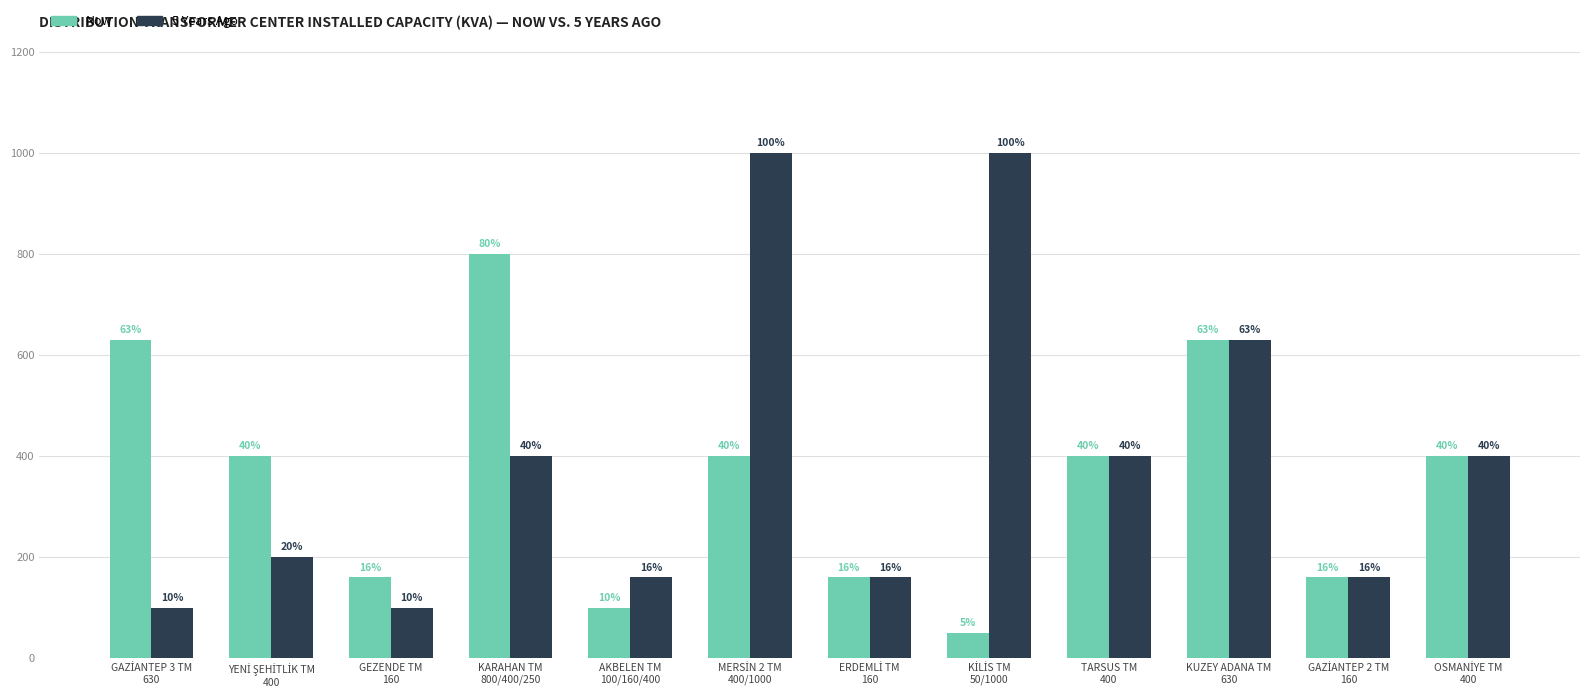

What are all the series names shown in the legend?

Now, 5 Years Ago